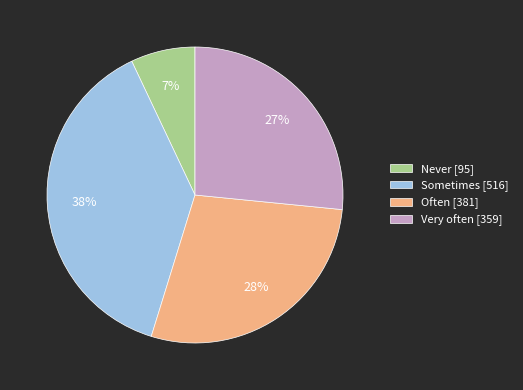

What percentage is the Often slice, to the nearest percent?

28%